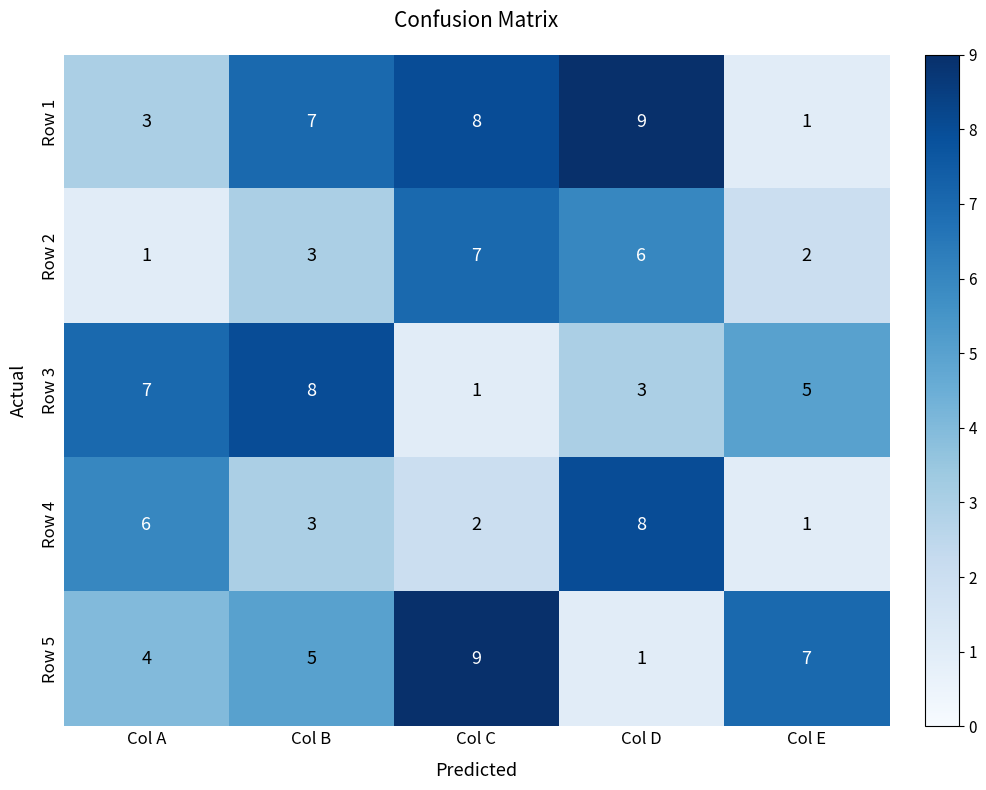

What is the sum of the Row 4 values at Col A and Col E?

7